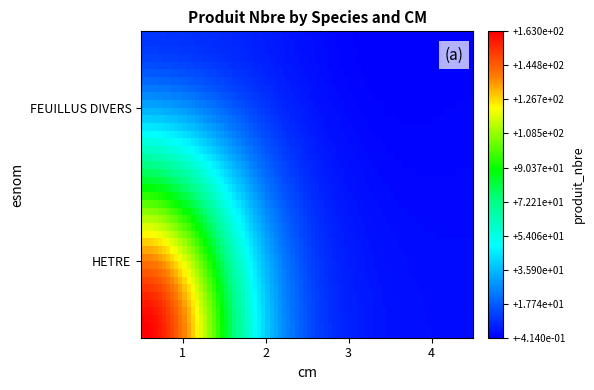

Reading left to right, transcribe all the data shown in this chart.

FEUILLUS DIVERS: 1=10	2=6	3=0	4=0
HETRE: 1=163	2=53	3=5	4=2